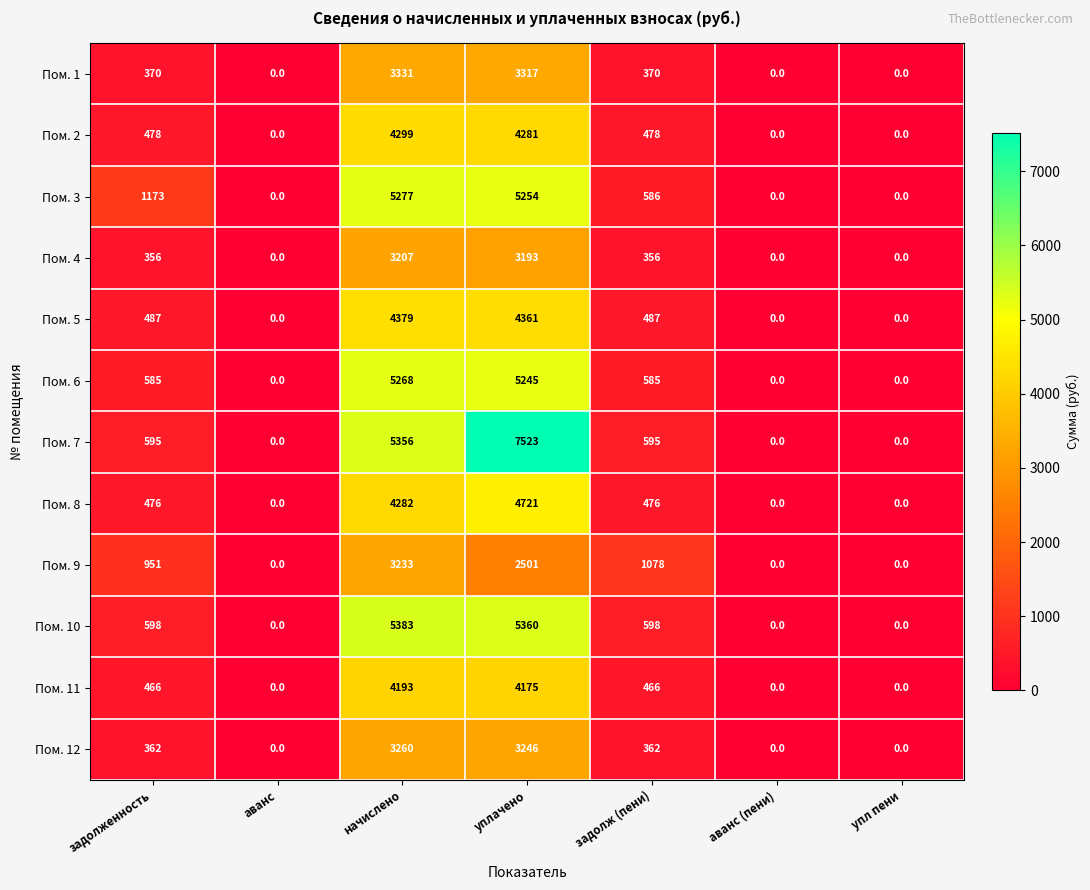

Count the number of categories in the chart.

7